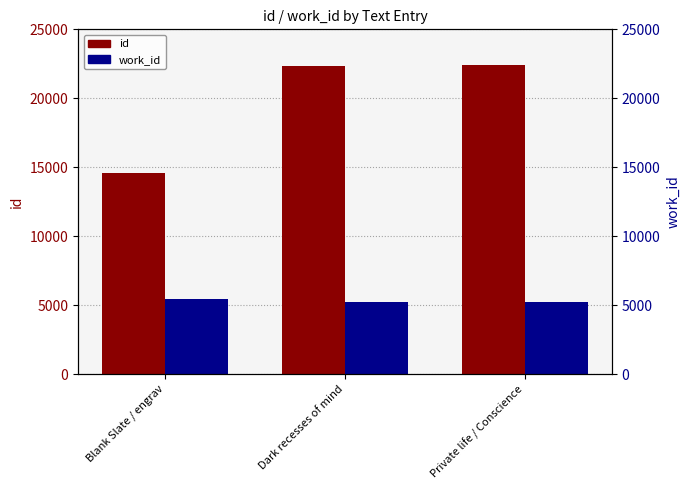

At which label is work_id closest to 5321?

Dark recesses of mind